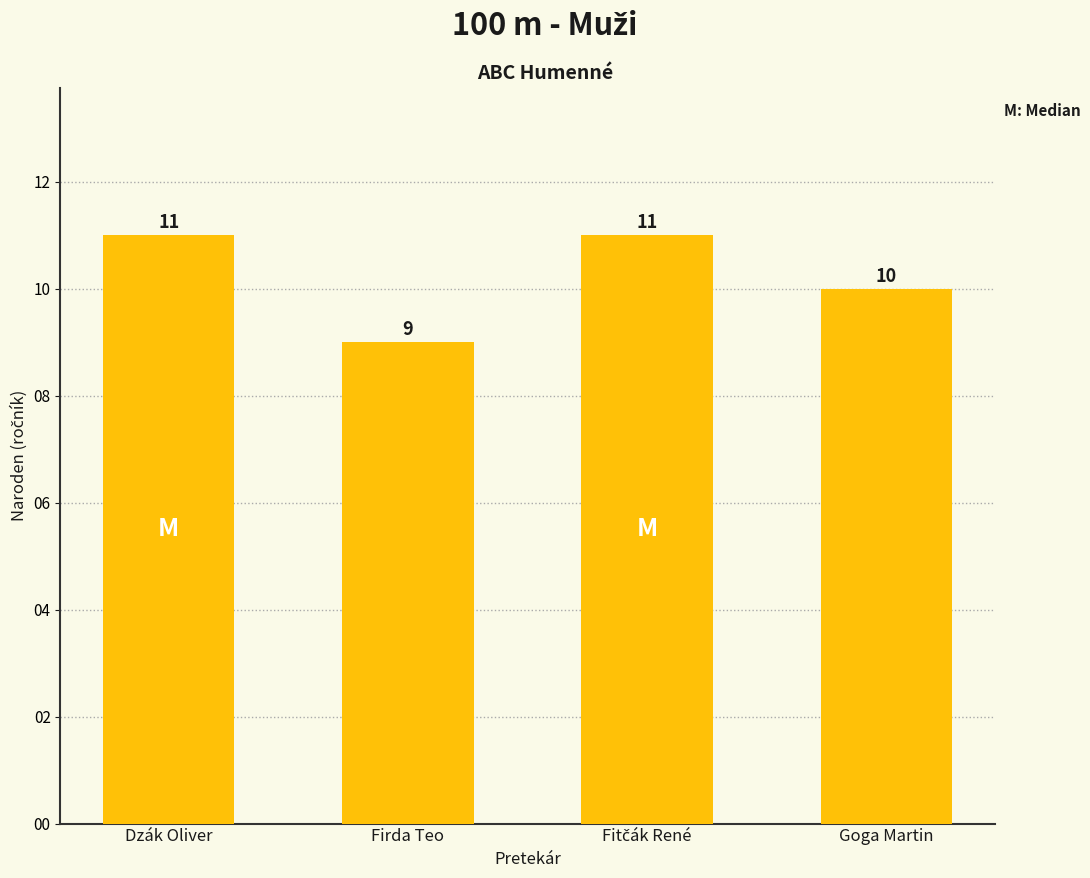

What is the change in value from Firda Teo to Goga Martin?

+1